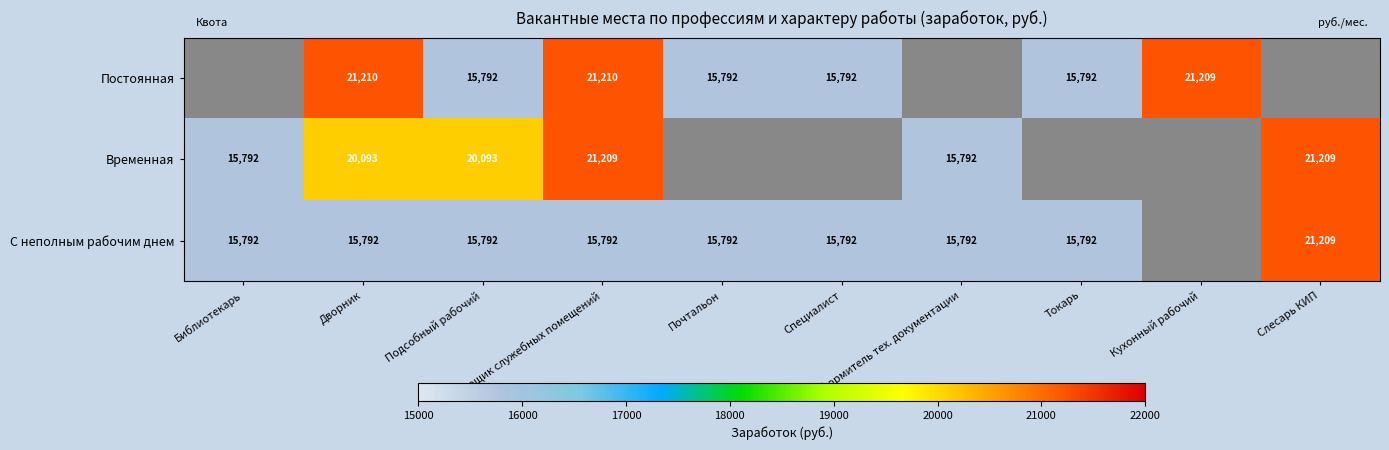

Is the value of Постоянная at Подсобный рабочий greater than the value of С неполным рабочим днем at Библиотекарь?

No